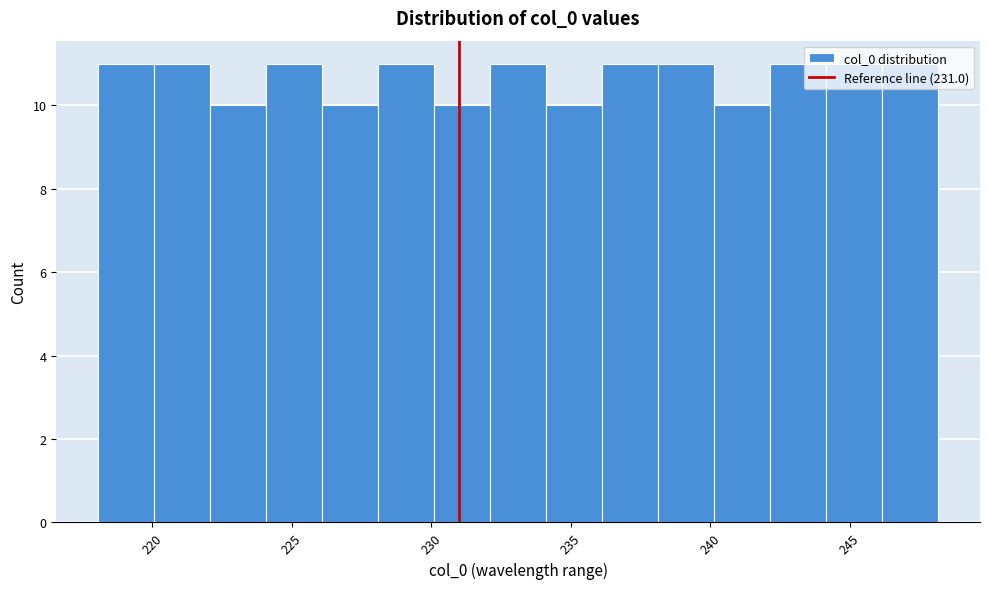

Reading left to right, list every bar in this chart as the range it spans on the x-axis followed by its height. Neither the bar edges nor the heights are printed on the chart, so give them approximately, as read against the axes.

218 to 220: 11
220 to 222: 11
222 to 224: 10
224 to 226: 11
226 to 228: 10
228 to 230: 11
230 to 232: 10
232 to 234: 11
234 to 236: 10
236 to 238: 11
238 to 240: 11
240 to 242: 10
242 to 244: 11
244 to 246: 11
246 to 248: 11